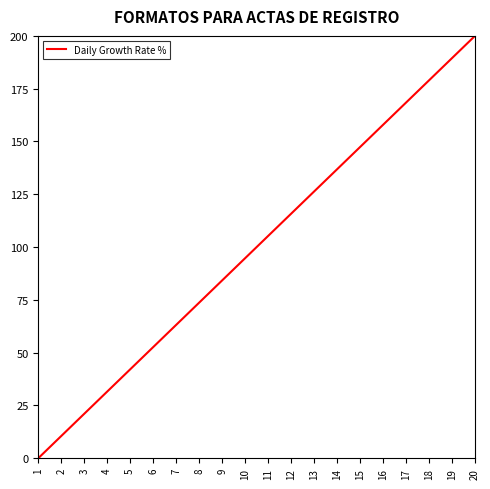

Reading left to right, list all the values displayed in this chart.

0.0	10.5	21.1	31.6	42.1	52.6	63.2	73.7	84.2	94.7	105.3	115.8	126.3	136.8	147.4	157.9	168.4	178.9	189.5	200.0